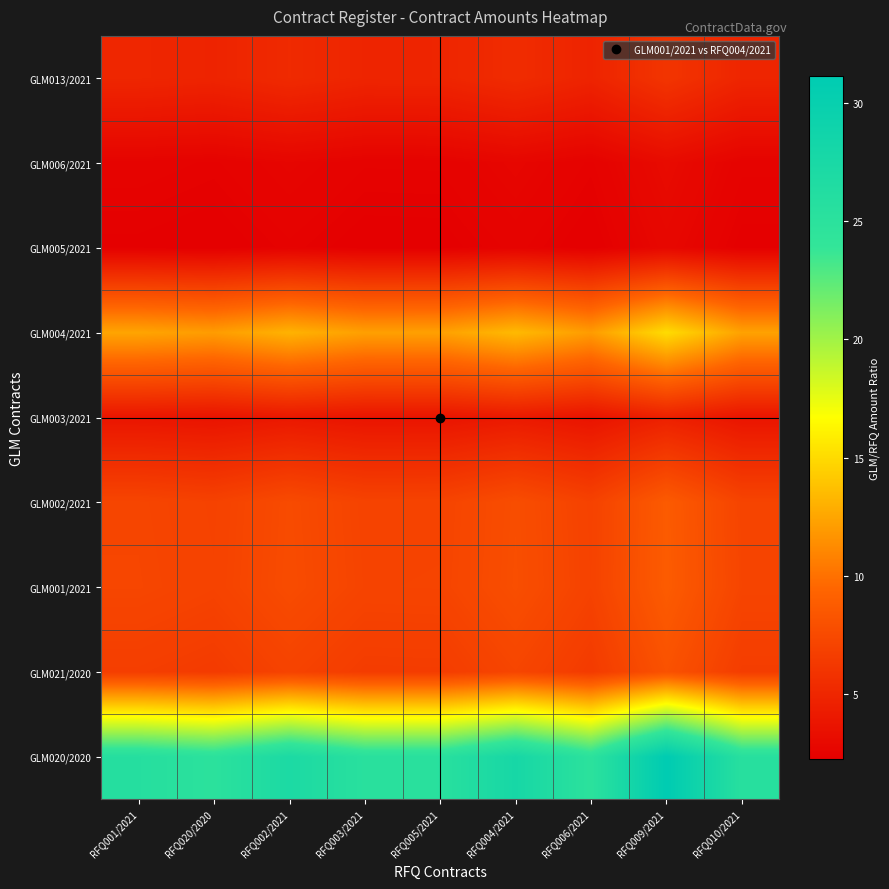

Reading left to right, list all the values displayed in this chart.

GLM020/2020: RFQ001/2021=25.7	RFQ020/2020=24.9	RFQ002/2021=27.1	RFQ003/2021=25.2	RFQ005/2021=25.3	RFQ004/2021=27.8	RFQ006/2021=24.9	RFQ009/2021=31.1	RFQ010/2021=25.5
GLM021/2020: RFQ001/2021=6.7	RFQ020/2020=6.5	RFQ002/2021=7.0	RFQ003/2021=6.6	RFQ005/2021=6.6	RFQ004/2021=7.2	RFQ006/2021=6.5	RFQ009/2021=8.1	RFQ010/2021=6.6
GLM001/2021: RFQ001/2021=7.2	RFQ020/2020=7.0	RFQ002/2021=7.6	RFQ003/2021=7.1	RFQ005/2021=7.1	RFQ004/2021=7.8	RFQ006/2021=7.0	RFQ009/2021=8.8	RFQ010/2021=7.2
GLM002/2021: RFQ001/2021=7.2	RFQ020/2020=7.0	RFQ002/2021=7.6	RFQ003/2021=7.1	RFQ005/2021=7.1	RFQ004/2021=7.8	RFQ006/2021=7.0	RFQ009/2021=8.7	RFQ010/2021=7.1
GLM003/2021: RFQ001/2021=3.8	RFQ020/2020=3.7	RFQ002/2021=4.0	RFQ003/2021=3.7	RFQ005/2021=3.7	RFQ004/2021=4.1	RFQ006/2021=3.7	RFQ009/2021=4.6	RFQ010/2021=3.7
GLM004/2021: RFQ001/2021=12.5	RFQ020/2020=12.1	RFQ002/2021=13.1	RFQ003/2021=12.2	RFQ005/2021=12.3	RFQ004/2021=13.5	RFQ006/2021=12.0	RFQ009/2021=15.1	RFQ010/2021=12.3
GLM005/2021: RFQ001/2021=2.3	RFQ020/2020=2.3	RFQ002/2021=2.5	RFQ003/2021=2.3	RFQ005/2021=2.3	RFQ004/2021=2.5	RFQ006/2021=2.3	RFQ009/2021=2.8	RFQ010/2021=2.3
GLM006/2021: RFQ001/2021=2.5	RFQ020/2020=2.5	RFQ002/2021=2.7	RFQ003/2021=2.5	RFQ005/2021=2.5	RFQ004/2021=2.8	RFQ006/2021=2.5	RFQ009/2021=3.1	RFQ010/2021=2.5
GLM013/2021: RFQ001/2021=5.0	RFQ020/2020=4.8	RFQ002/2021=5.3	RFQ003/2021=4.9	RFQ005/2021=4.9	RFQ004/2021=5.4	RFQ006/2021=4.8	RFQ009/2021=6.0	RFQ010/2021=4.9